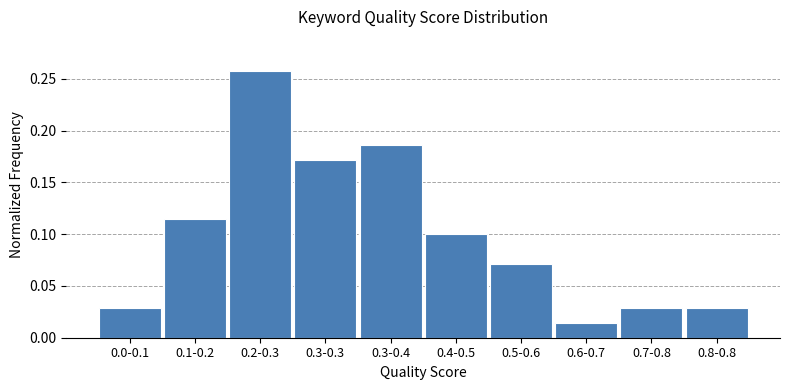

At which category does the chart reach its peak across all series?

0.2-0.3